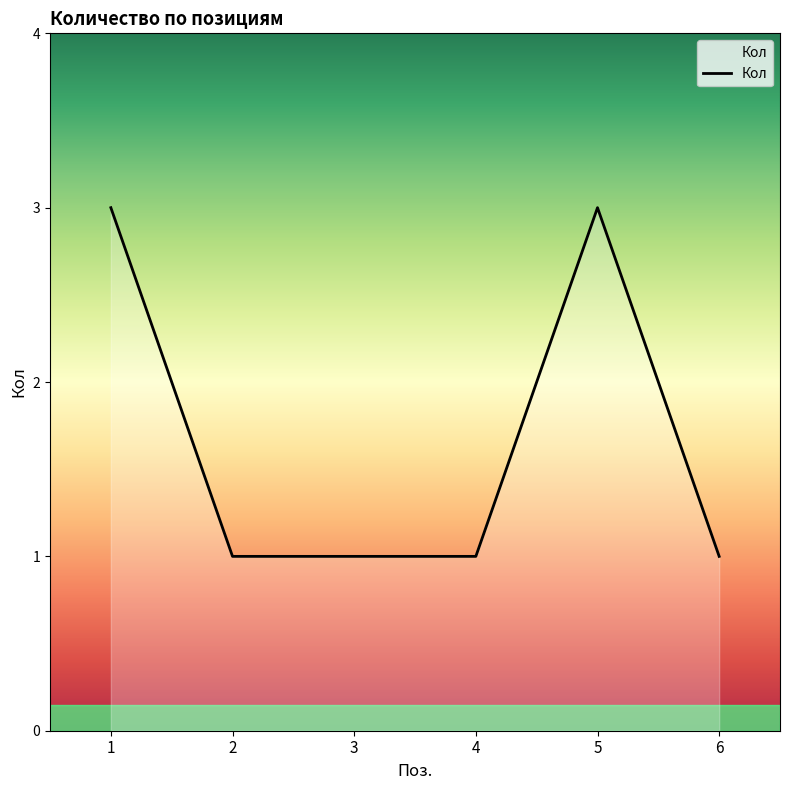

What is the difference between the maximum and second lowest values?

2